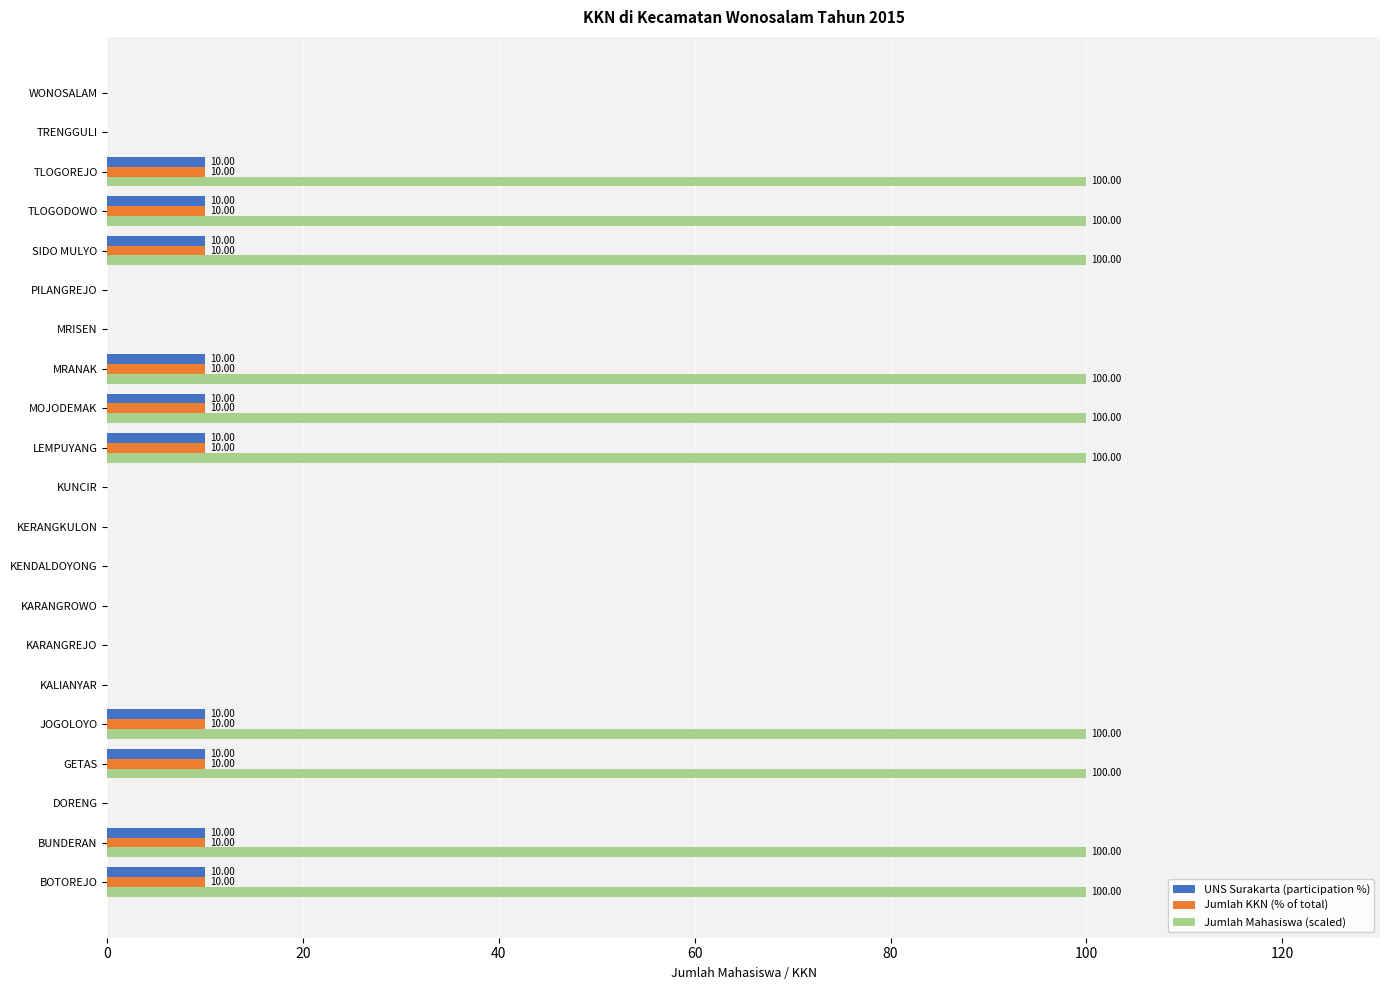

What is the sum of all UNS Surakarta (participation %) values?

100